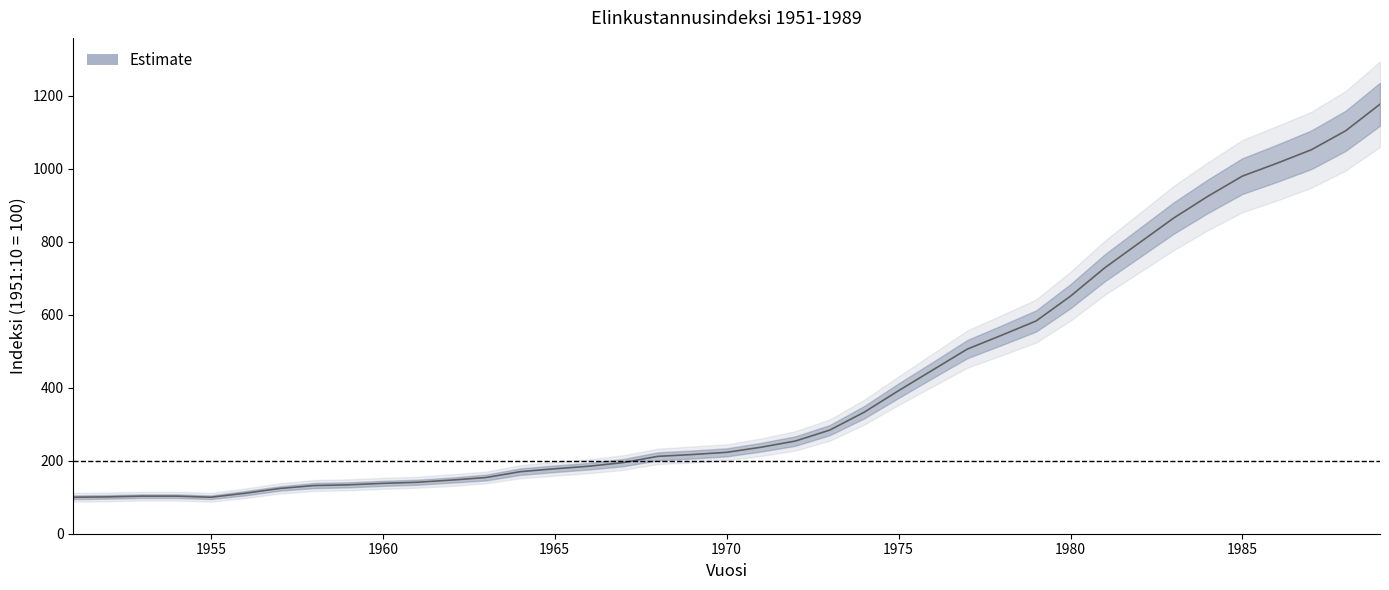

How many points are lower than both their immediate neighbors (excluding endpoints)?

1